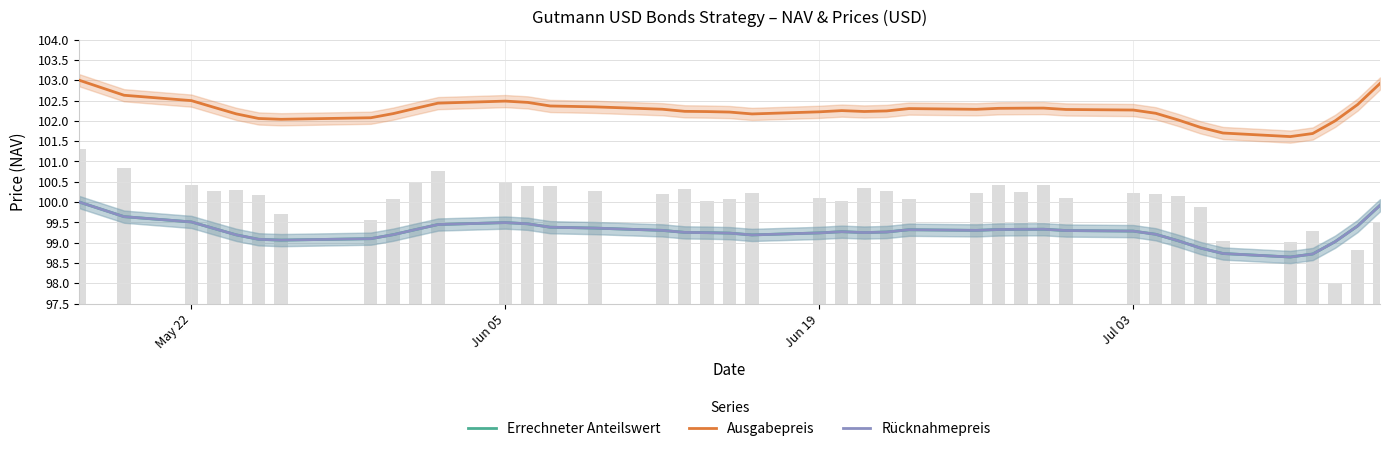

Rank the series at Jun 05 from lowest to highest value.

Errechneter Anteilswert, Rücknahmepreis, Ausgabepreis